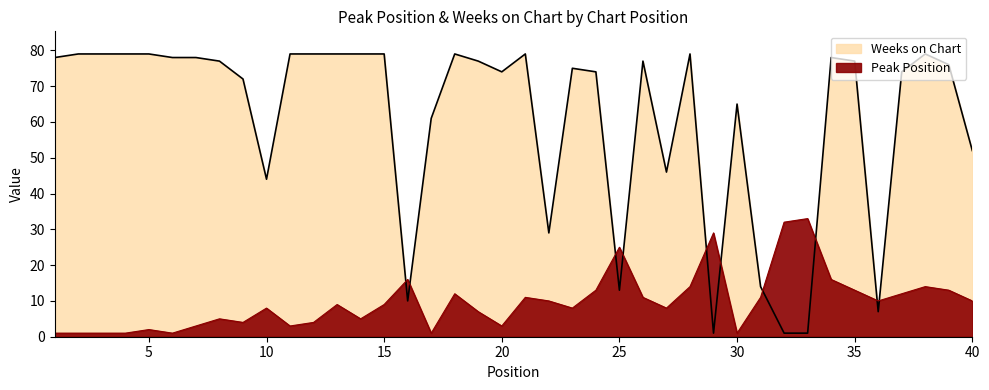

Does the chart display data point markers on the line(s)?

No